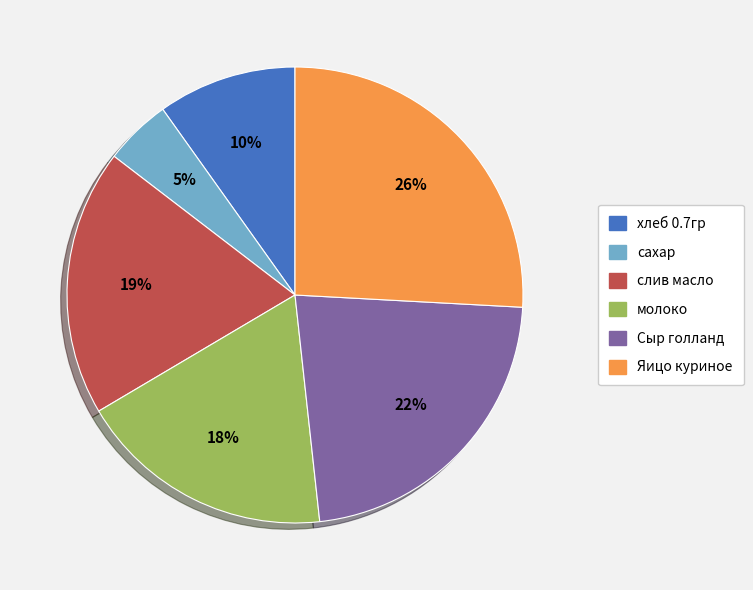

What percentage is the слив масло slice, to the nearest percent?

19%